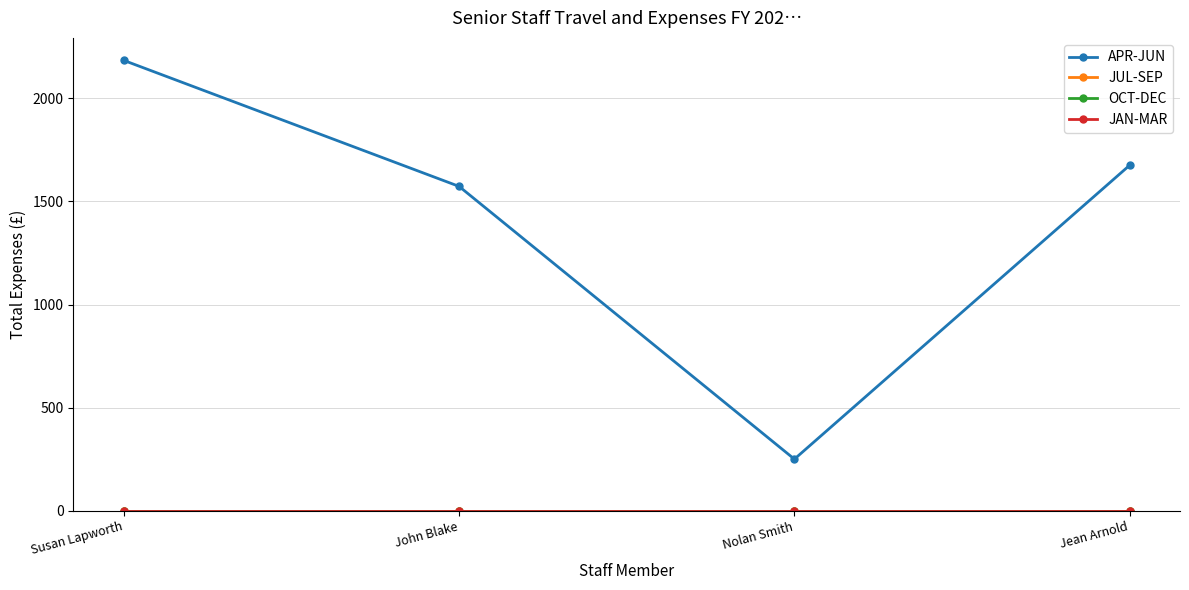

At John Blake, list the series in order from largest to smallest.

APR-JUN, JUL-SEP, OCT-DEC, JAN-MAR